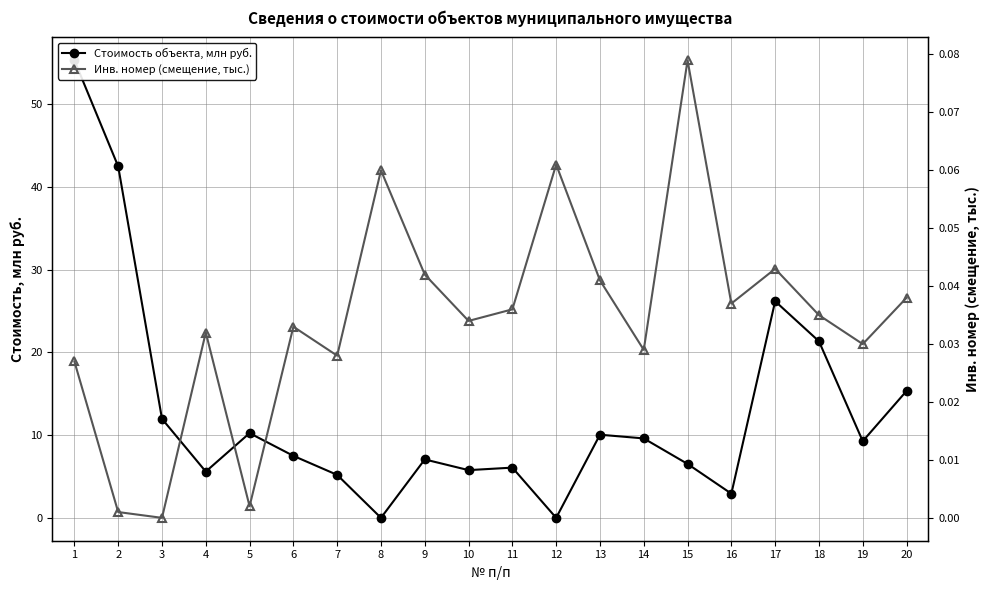

Rank the categories by Инв. номер (смещение, тыс.) value from lowest to highest.

3, 2, 5, 1, 7, 14, 19, 4, 6, 10, 18, 11, 16, 20, 13, 9, 17, 8, 12, 15